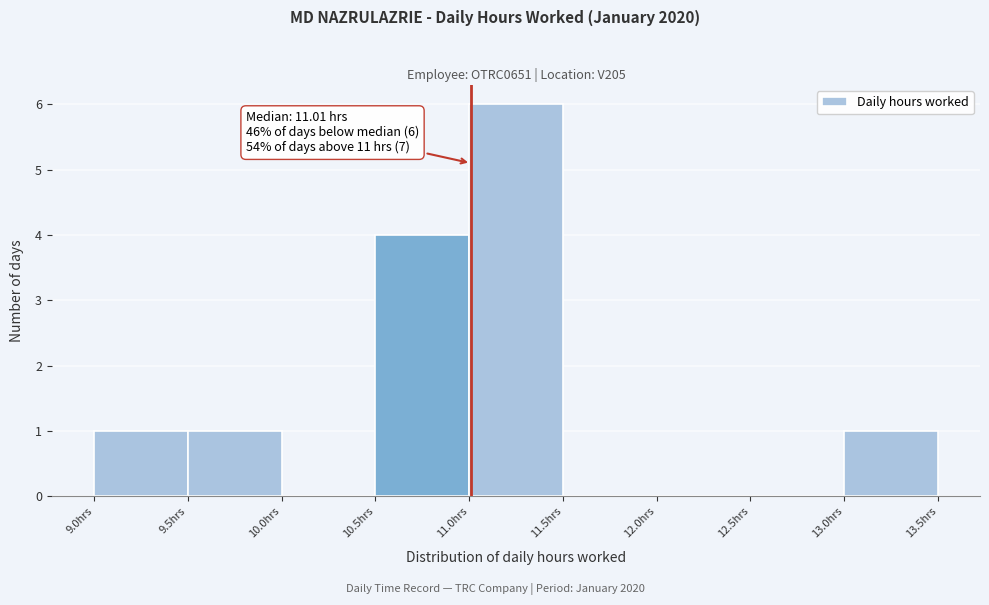

Which range on the x-axis has the tallest bar?

11.0 to 11.5